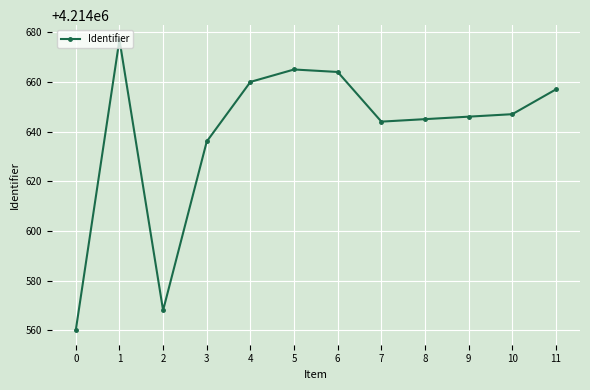

Where is the first local minimum?

2